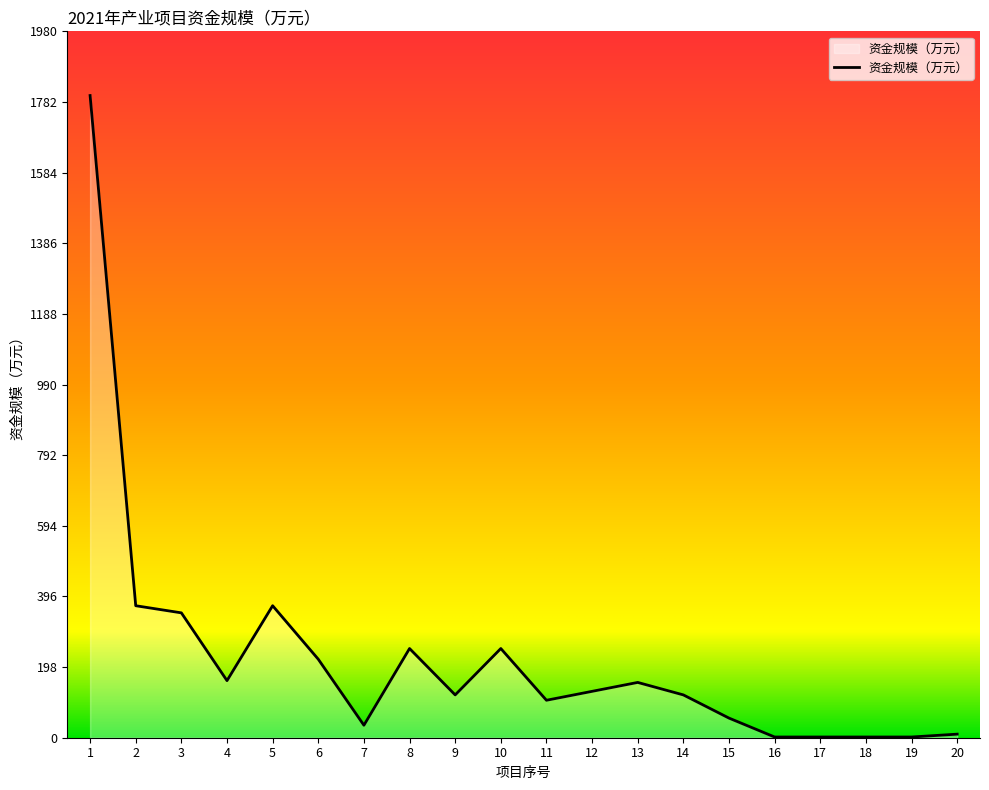

Approximately how many times larger is the value at 1 compared to 13?

11.6